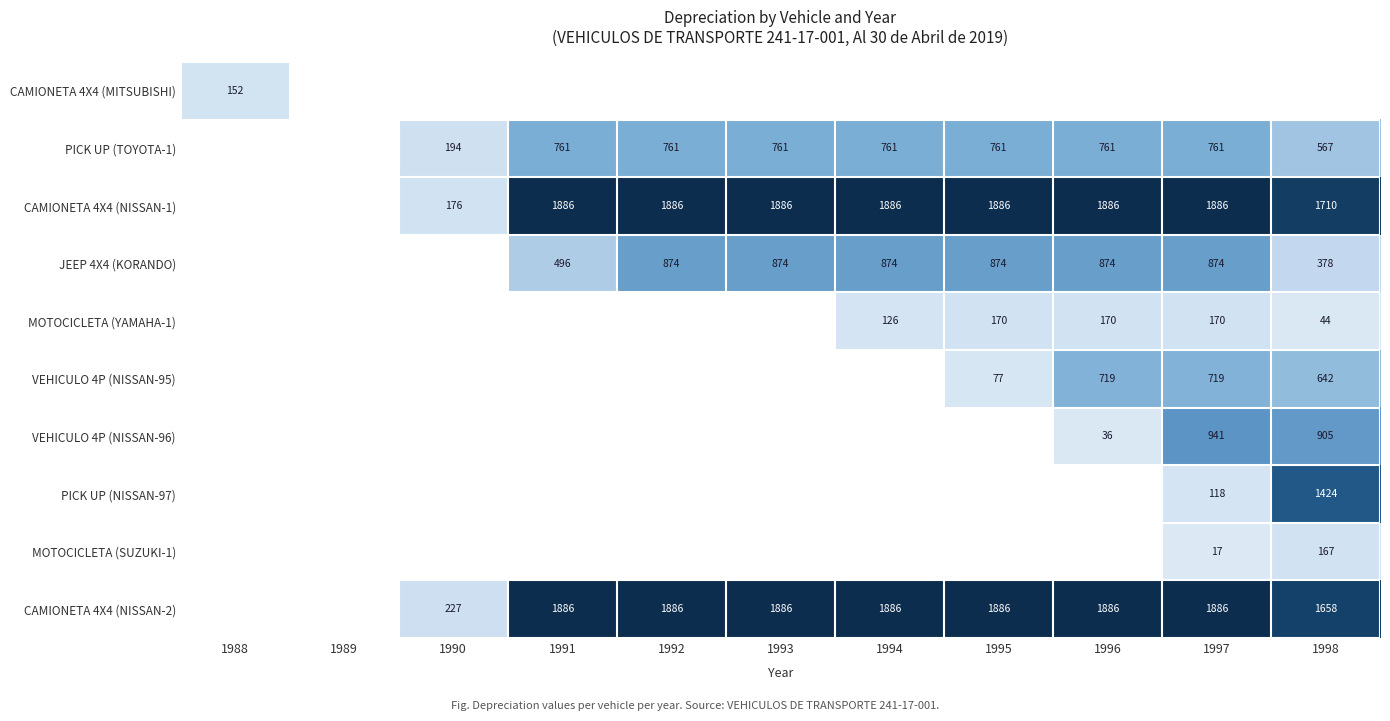

Is the value of CAMIONETA 4X4 (NISSAN-1) at 1992 greater than the value of CAMIONETA 4X4 (NISSAN-2) at 1998?

Yes